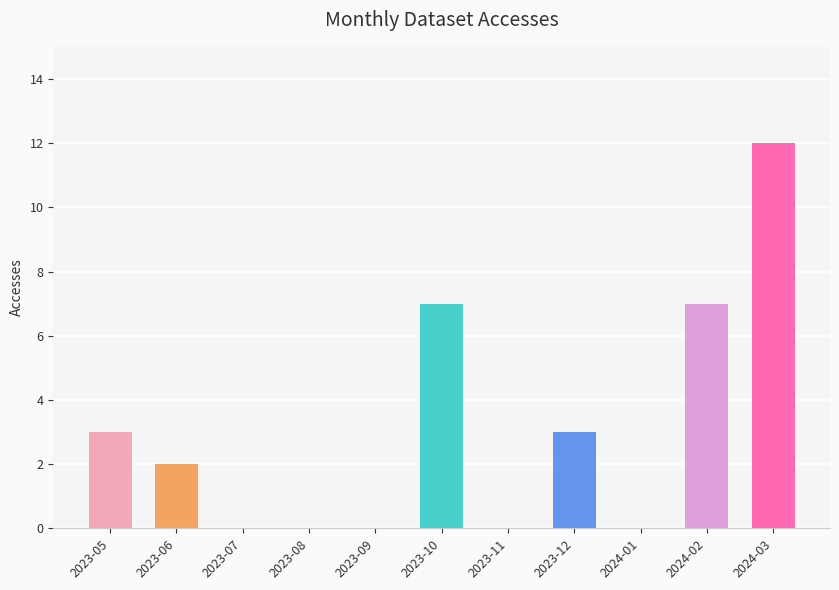

What is the difference between the values at 2023-05 and 2024-03?

9